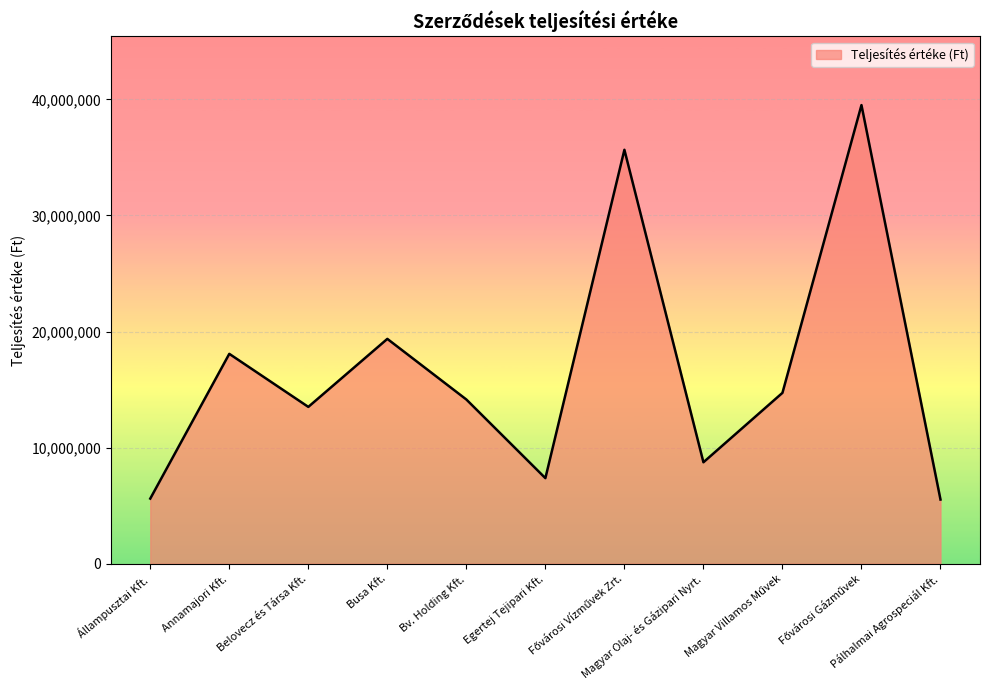

At which category does the data reach its first local valley?

Belovecz és Társa Kft.